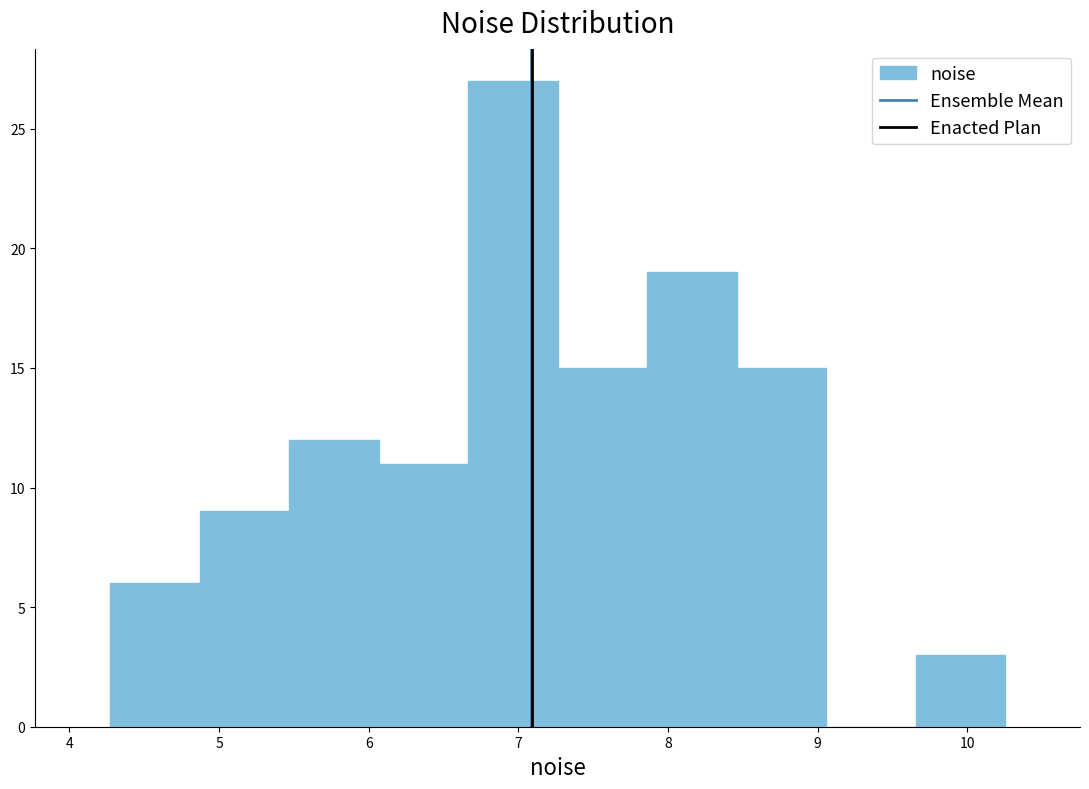

Reading left to right, list every bar in this chart as the range it spans on the x-axis followed by its height. Neither the bar edges nor the heights are printed on the chart, so give them approximately, as read against the axes.

4.3 to 4.9: 6
4.9 to 5.5: 9
5.5 to 6.1: 12
6.1 to 6.7: 11
6.7 to 7.3: 27
7.3 to 7.9: 15
7.9 to 8.5: 19
8.5 to 9.1: 15
9.1 to 9.7: 0
9.7 to 10.3: 3